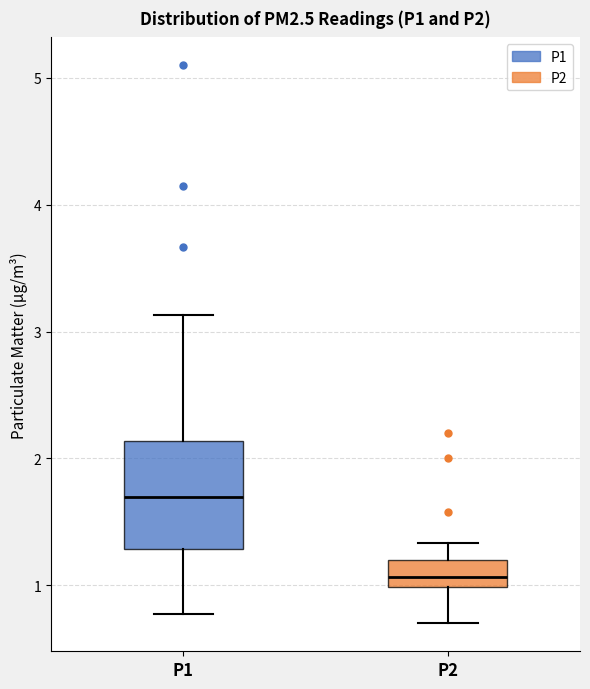

Reading left to right, read every box against the y-axis: the position of its median line, the range the box covers, and the ends of its whiskers. The values are not printed on the chart, so give them approximately, as read against the axis.

P1: median 1.7, box 1.3 to 2.1, whiskers 0.8 to 3.1
P2: median 1.1, box 1.0 to 1.2, whiskers 0.7 to 1.3